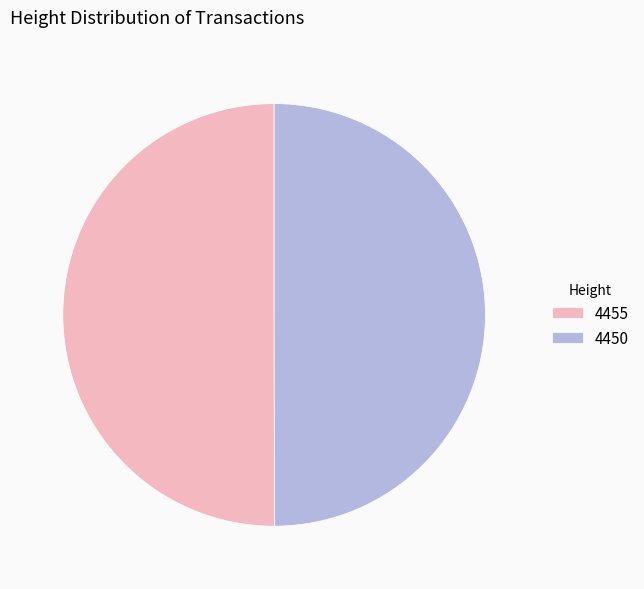

How many segments does this pie chart have?

2